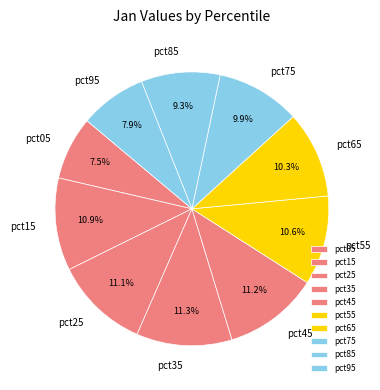

To the nearest percent, what is the average slice percentage?

10%